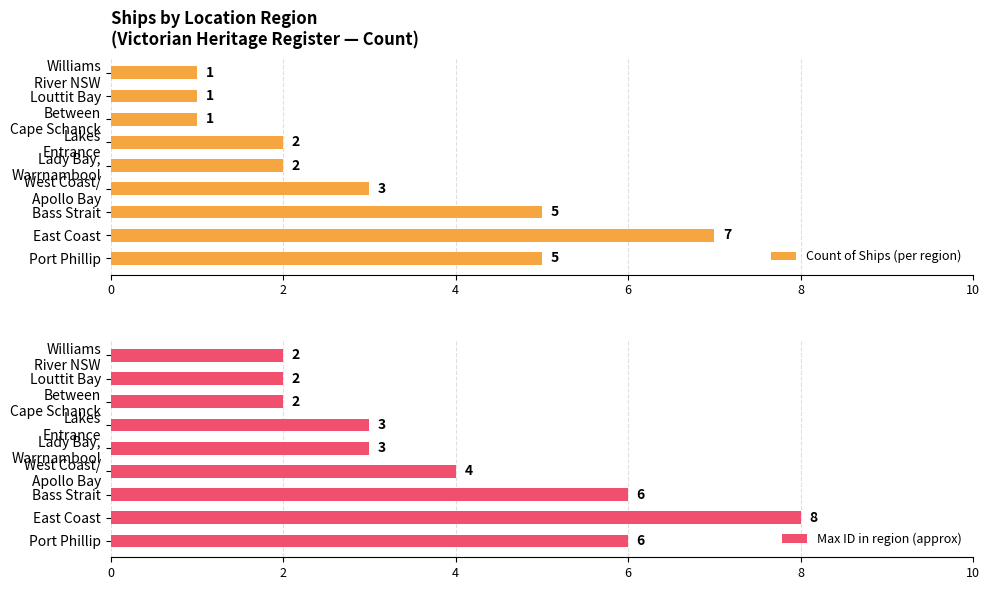

How many Max ID in region (approx) values are between 2 and 6?

8